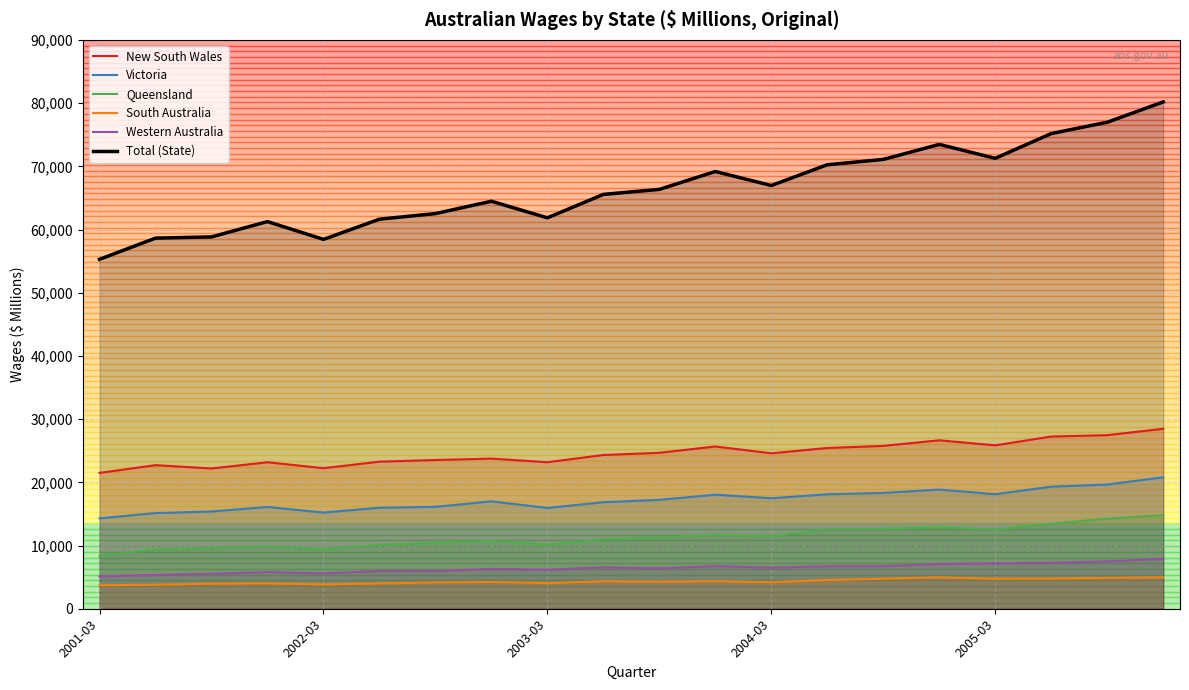

True or false: South Australia and Total (State) cross at least once.

False